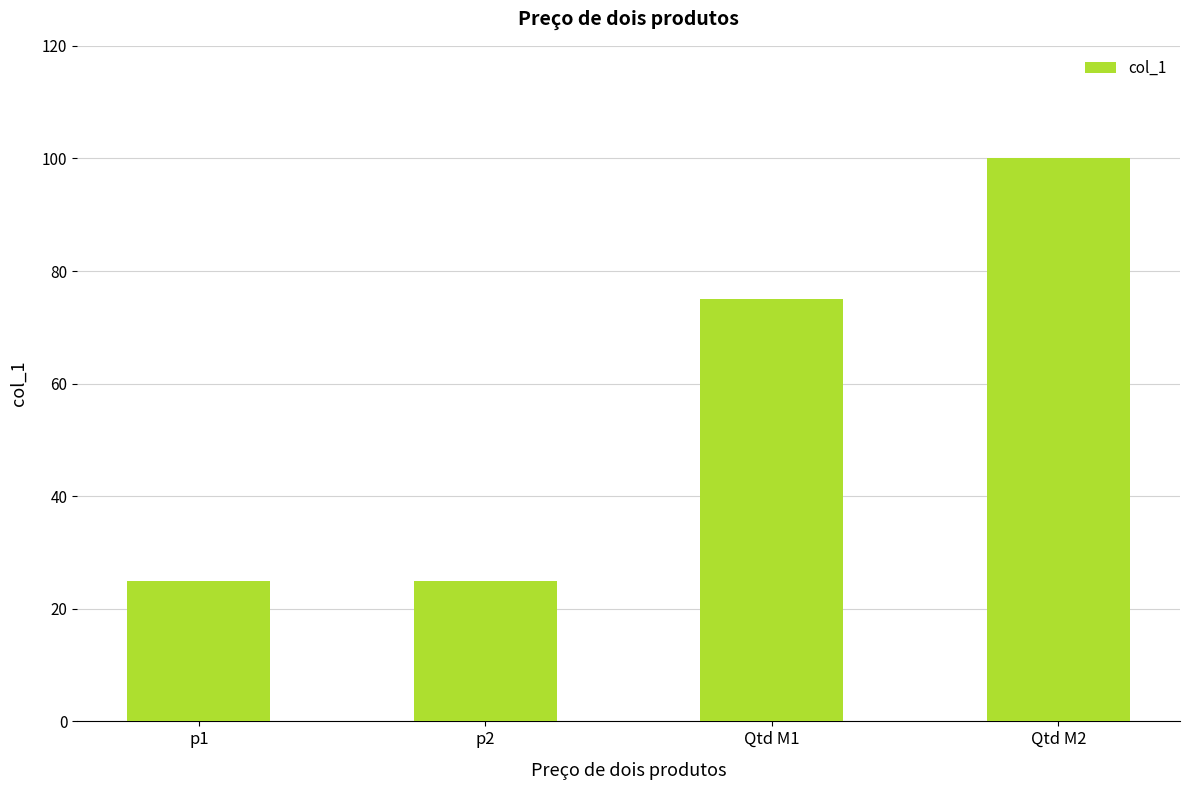

Which has a higher value, Qtd M2 or Qtd M1?

Qtd M2